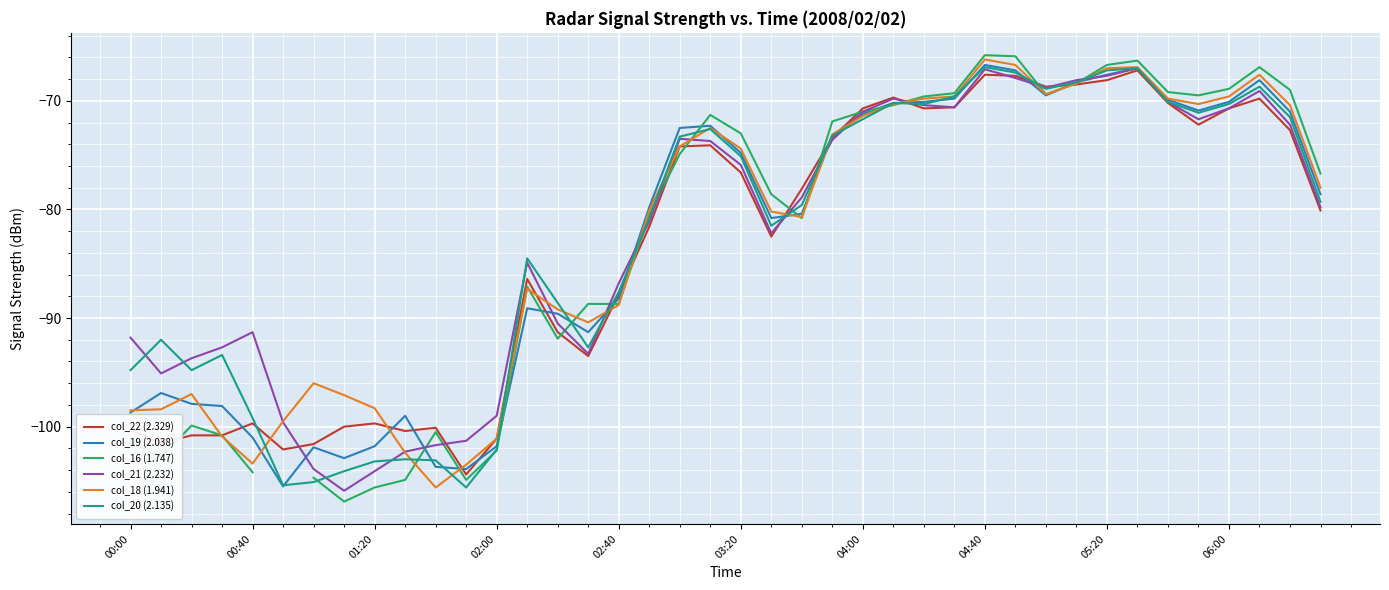

True or false: col_20 (2.135) has more than 0 points higher than both neighbors.

True